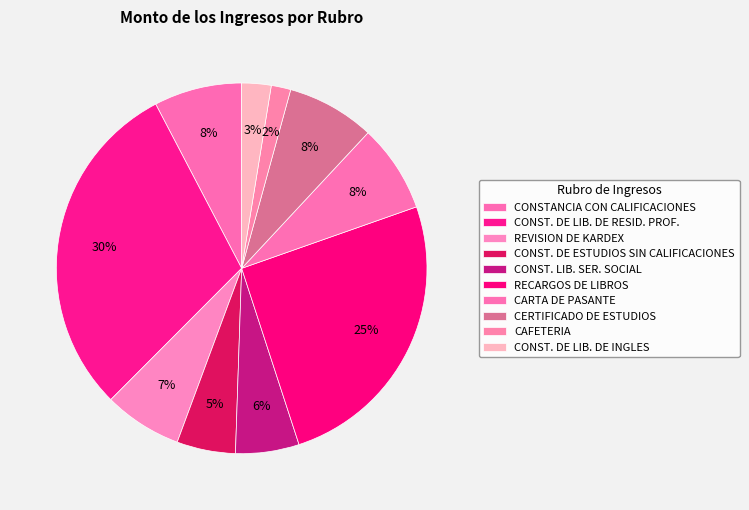

Which category has the biggest portion of the pie?

CONST. DE LIB. DE RESID. PROF.